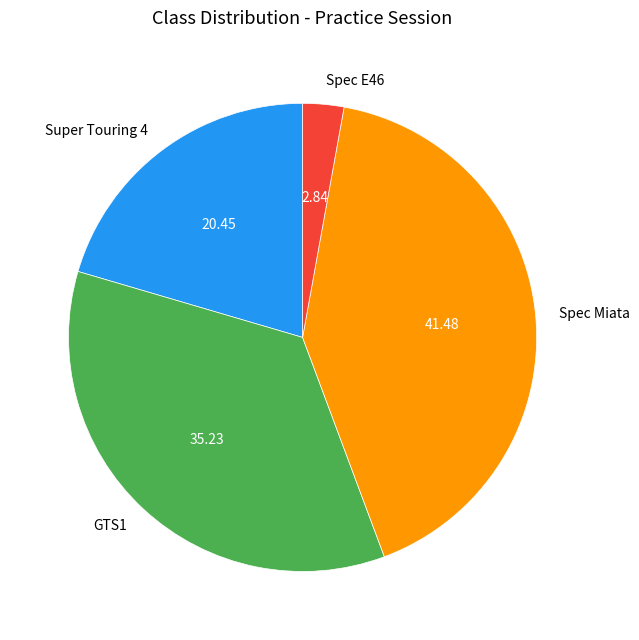

Which category has the smallest portion of the pie?

Spec E46